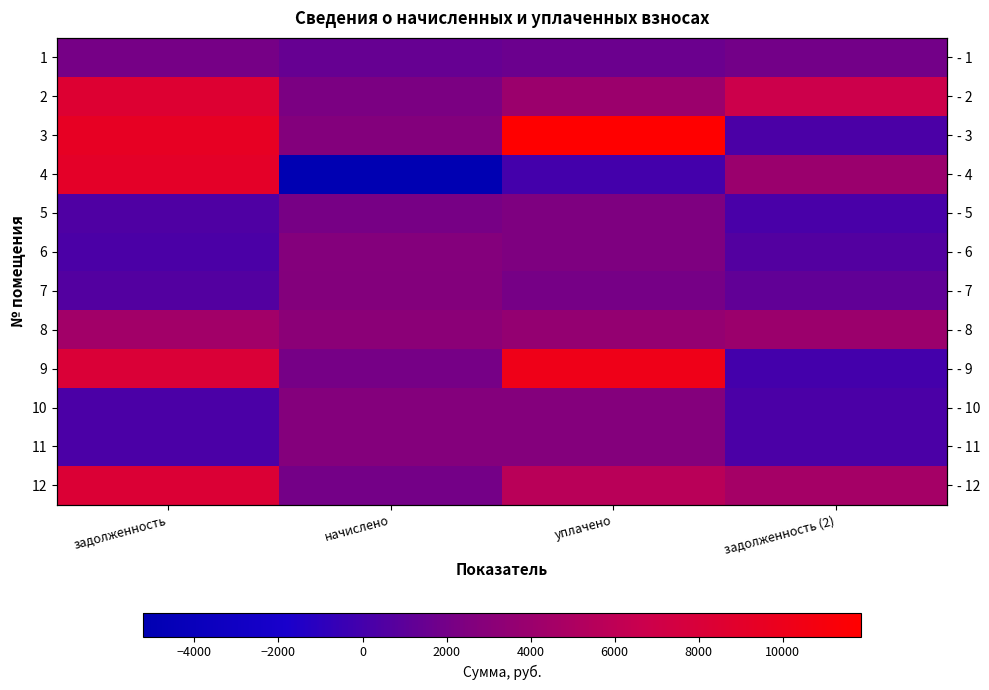

What is the difference between the maximum and second lowest values in the 1 series?

494.6